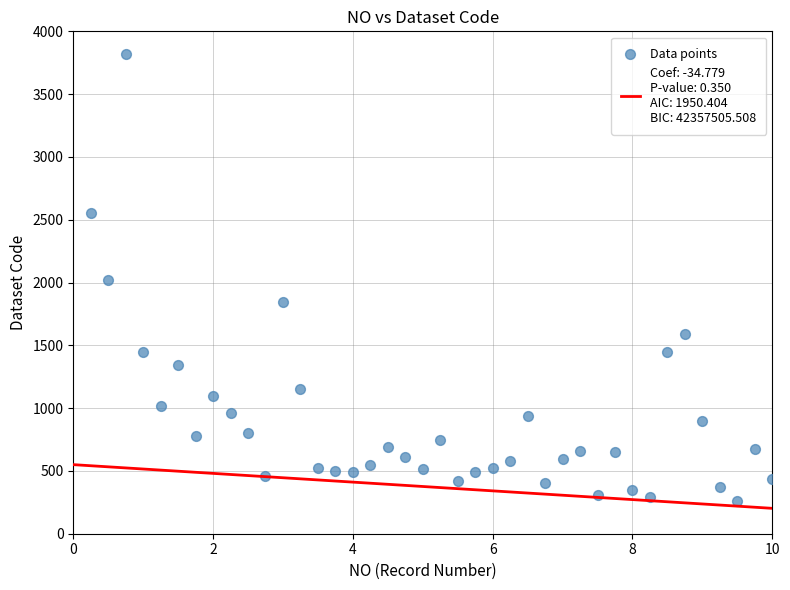

What is the range of Y values (max minus min)?

3559.3